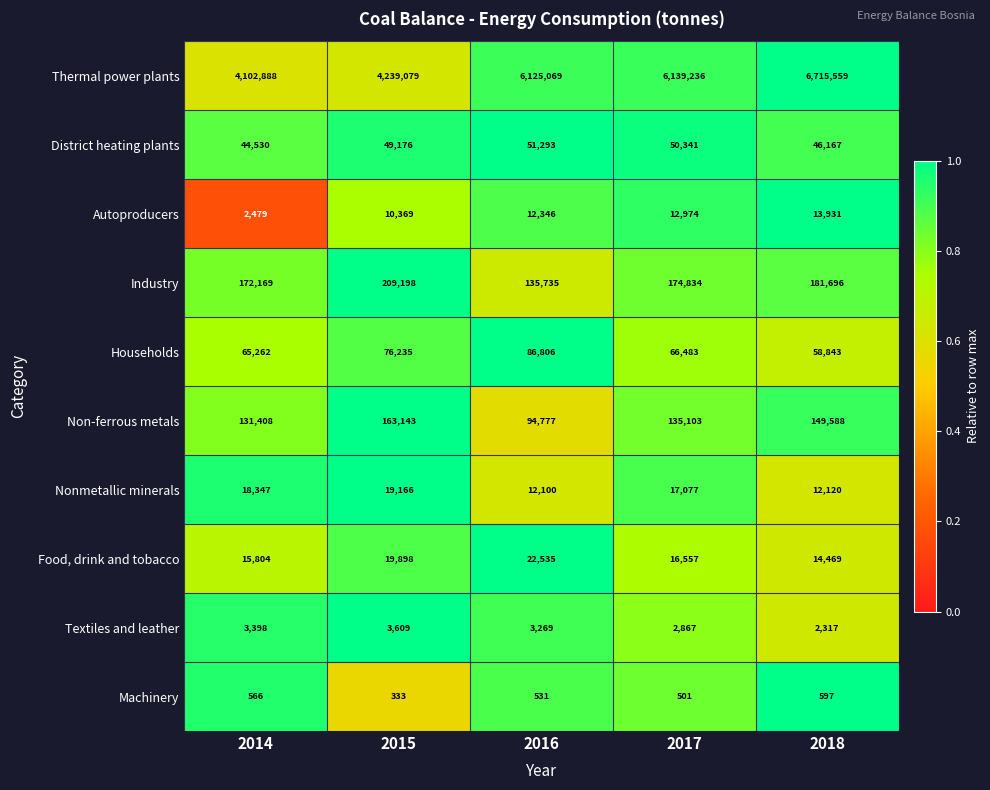

The Machinery series shows 566 at 2014. True or false?

True